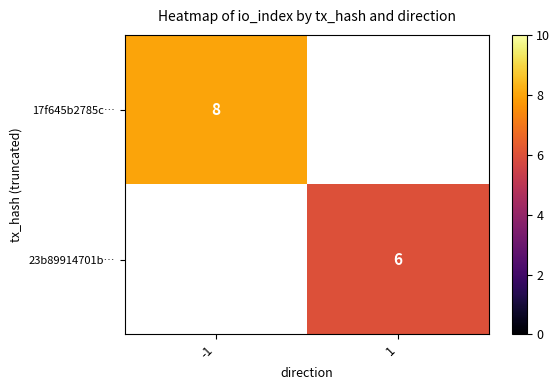

List the labels in order of 17f645b2785c… value, smallest first.

-1, 1